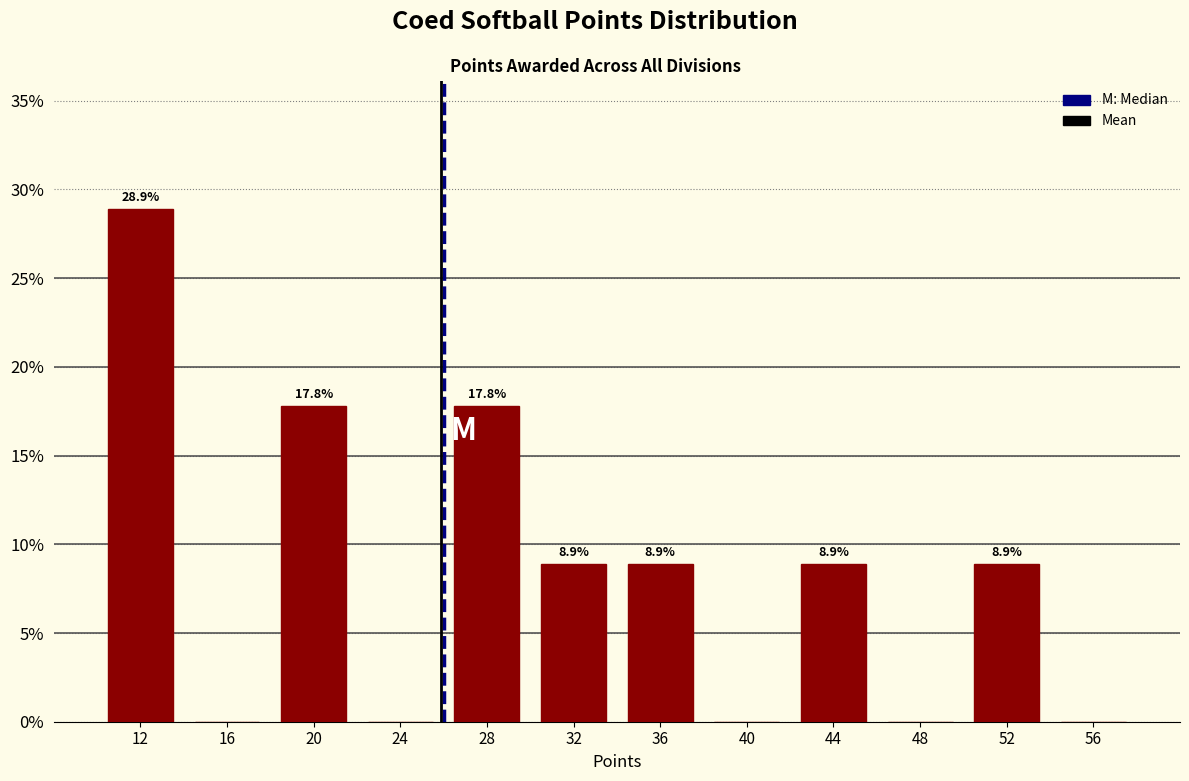

Over which range of the x-axis is the bar tallest?

10 to 14